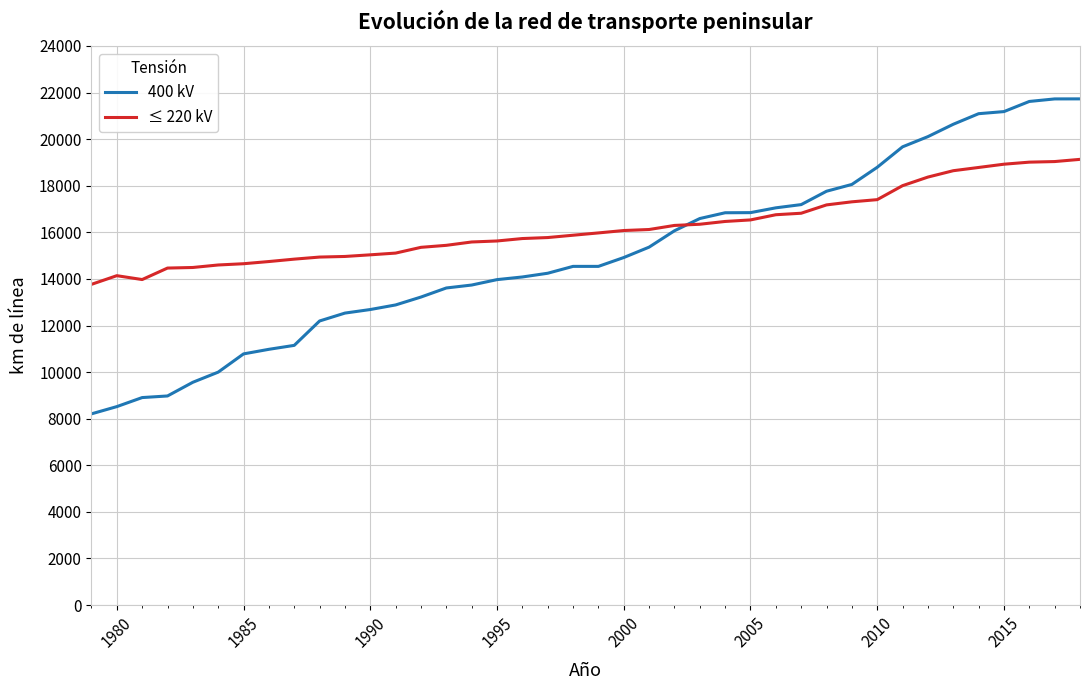

Which series has the largest total across all categories?

≤ 220 kV